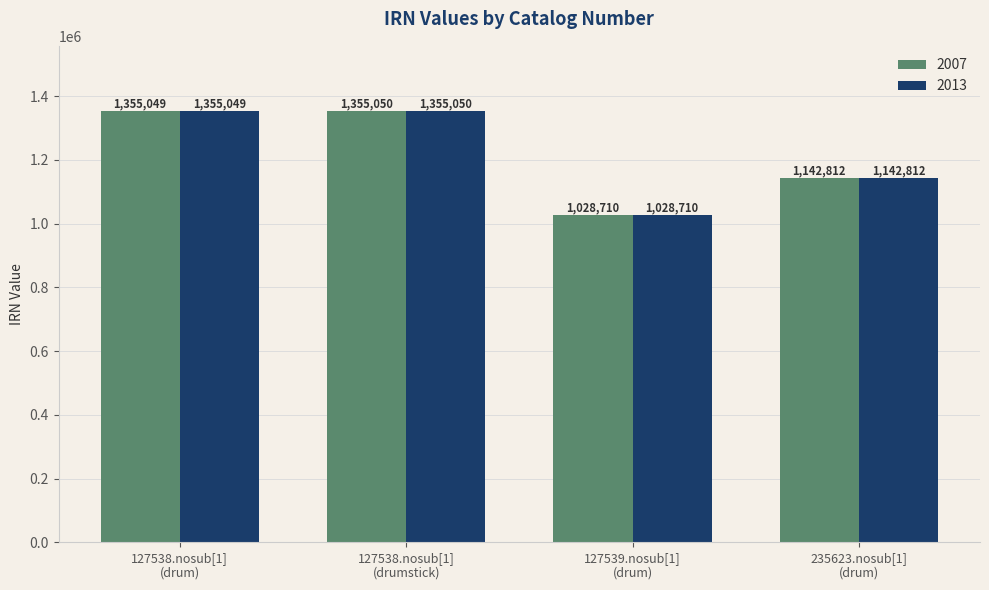

At which category is the sum across all series the highest?

127538.nosub[1]
(drumstick)